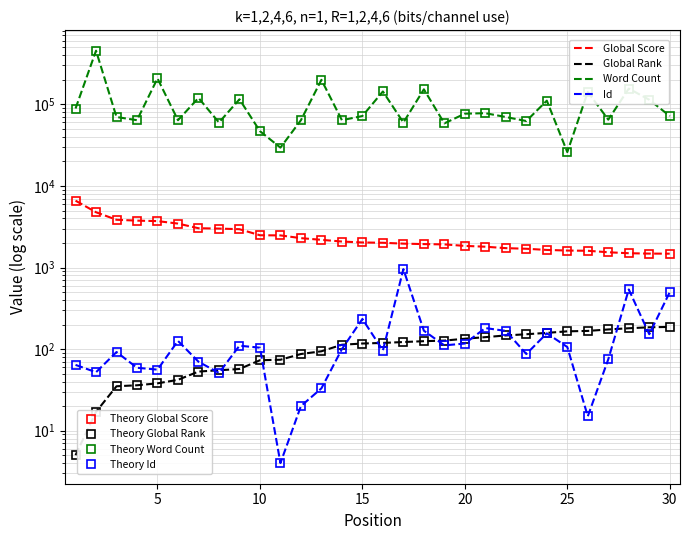

Rank the categories by Word Count value from lowest to highest.

25, 11, 10, 19, 17, 8, 23, 4, 6, 12, 14, 27, 3, 22, 15, 30, 20, 21, 1, 24, 29, 9, 7, 26, 16, 18, 28, 13, 5, 2